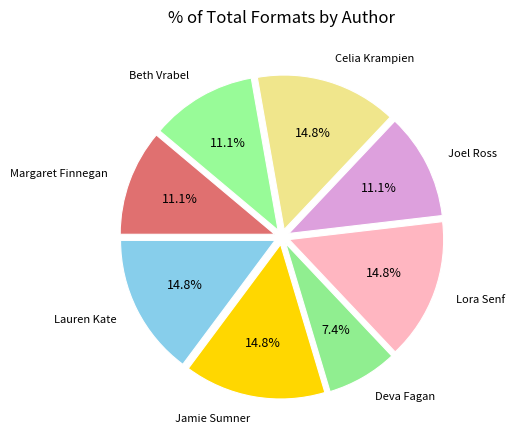

To the nearest percent, what is the average slice percentage?

12%